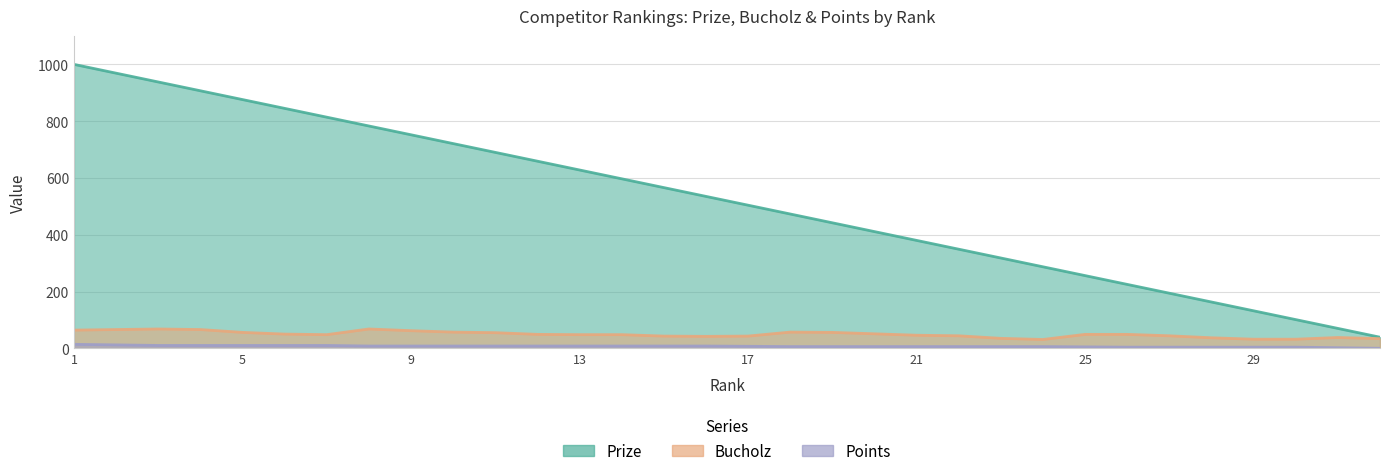

What is the average value of the Prize series?

520